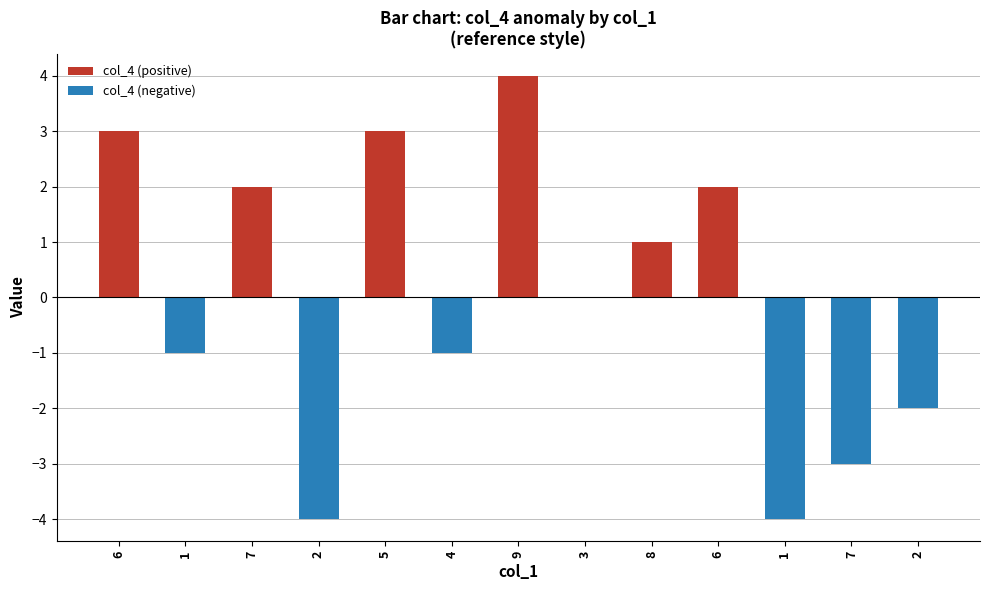

How many data points does each series have?

13